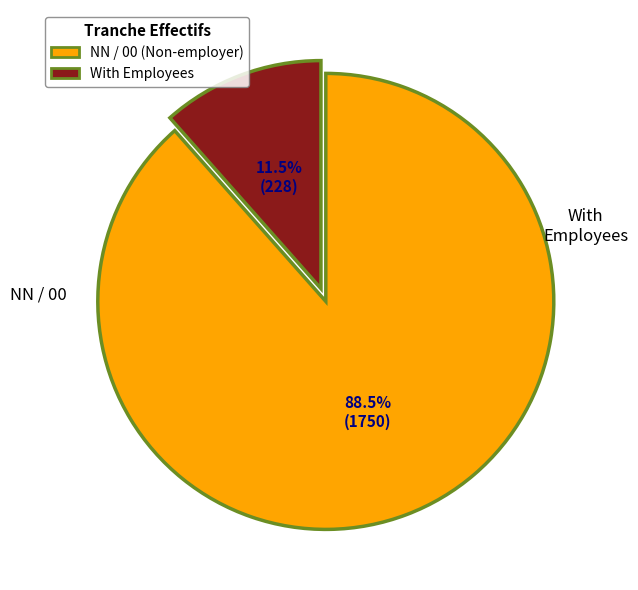

Is there any slice that represents more than half of the pie?

Yes